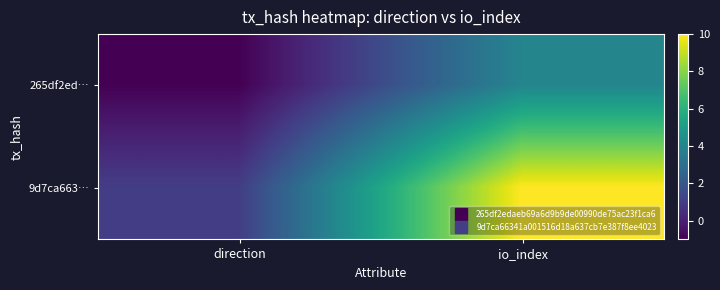

At which category is the sum across all series the highest?

io_index